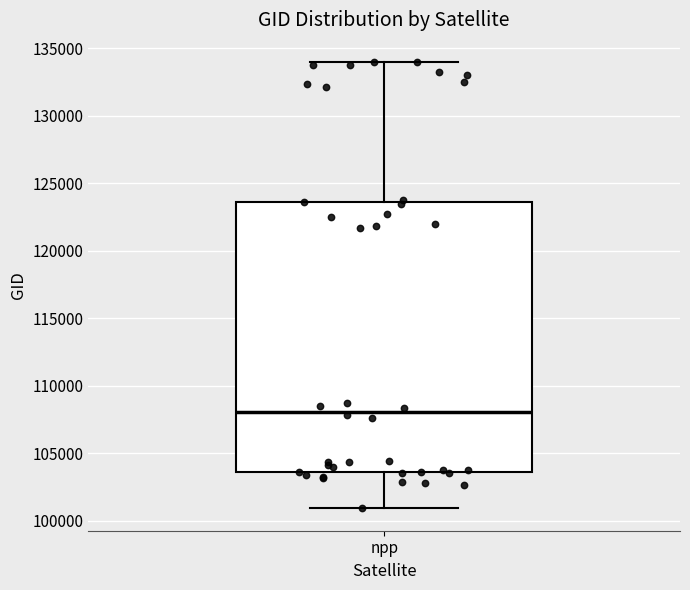

Read this box plot against the y-axis: the position of the median line, the range covered by the box, and the ends of both whiskers. The values are not printed on the chart, so give them approximately, as read against the axis.

median 108000, box 103500 to 123500, whiskers 101000 to 134000